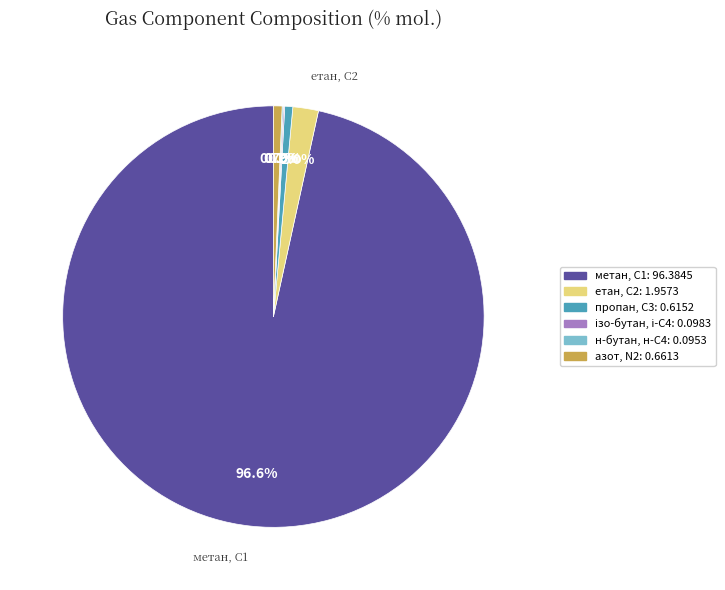

To the nearest percent, what is the difference between the етан, С2 and пропан, С3 slice percentages?

1%